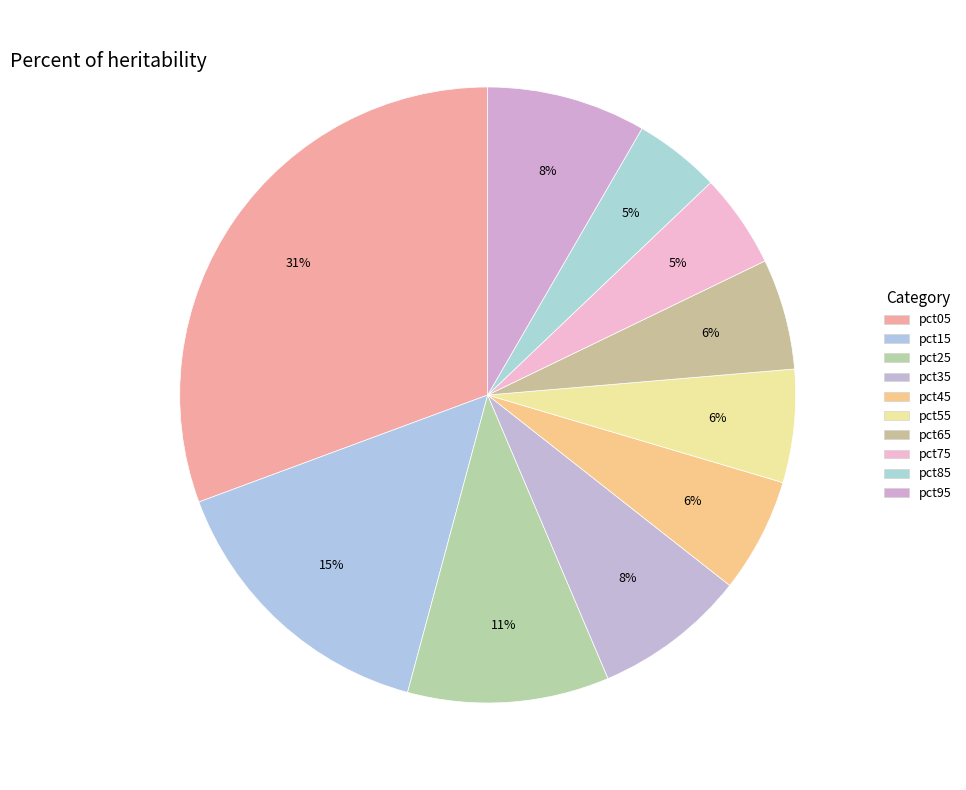

How many slices are in this pie chart?

10